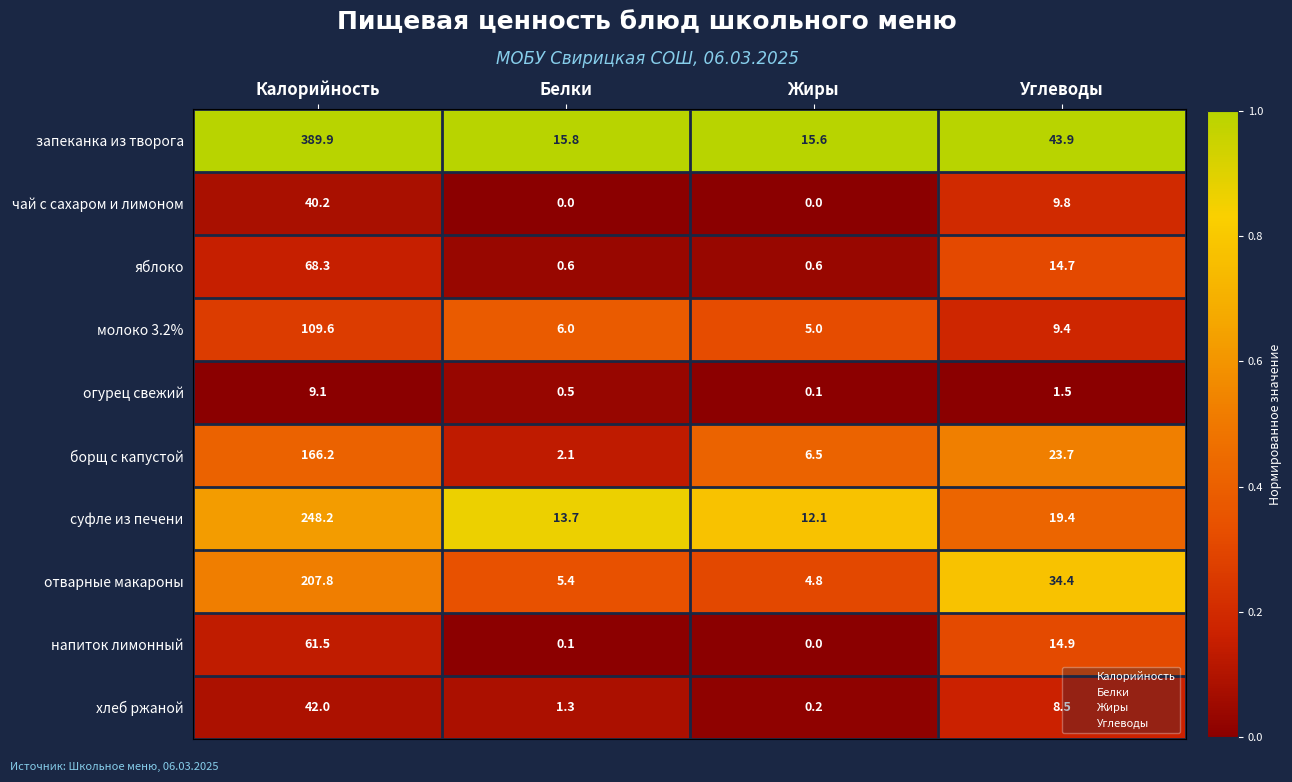

What is the total value across all series at Углеводы?

180.2